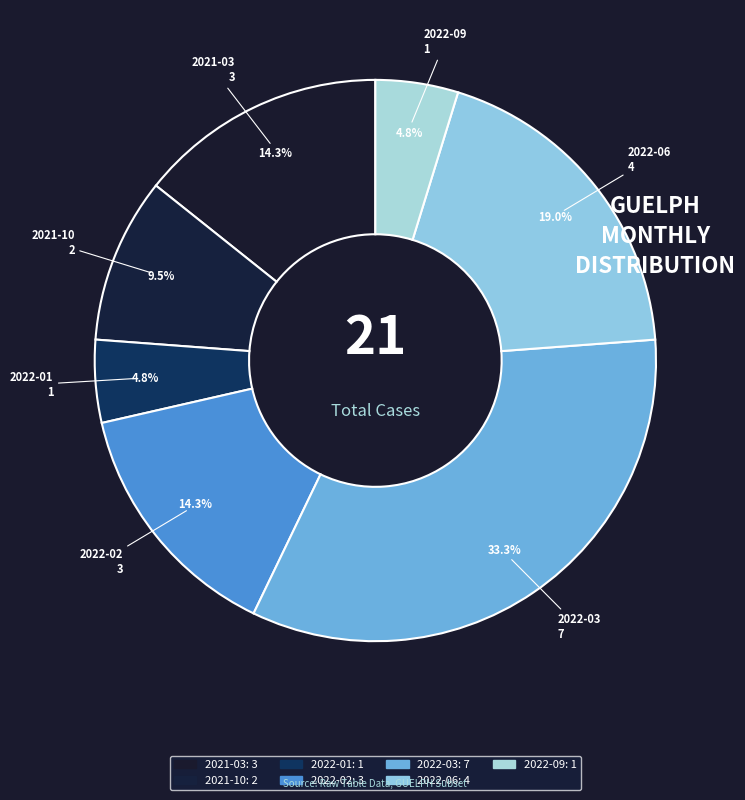

How many slices are in this pie chart?

7